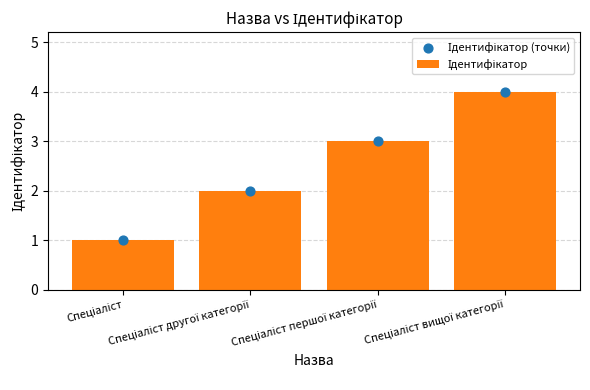

At which category is the sum across all series the highest?

Спеціаліст вищої категорії